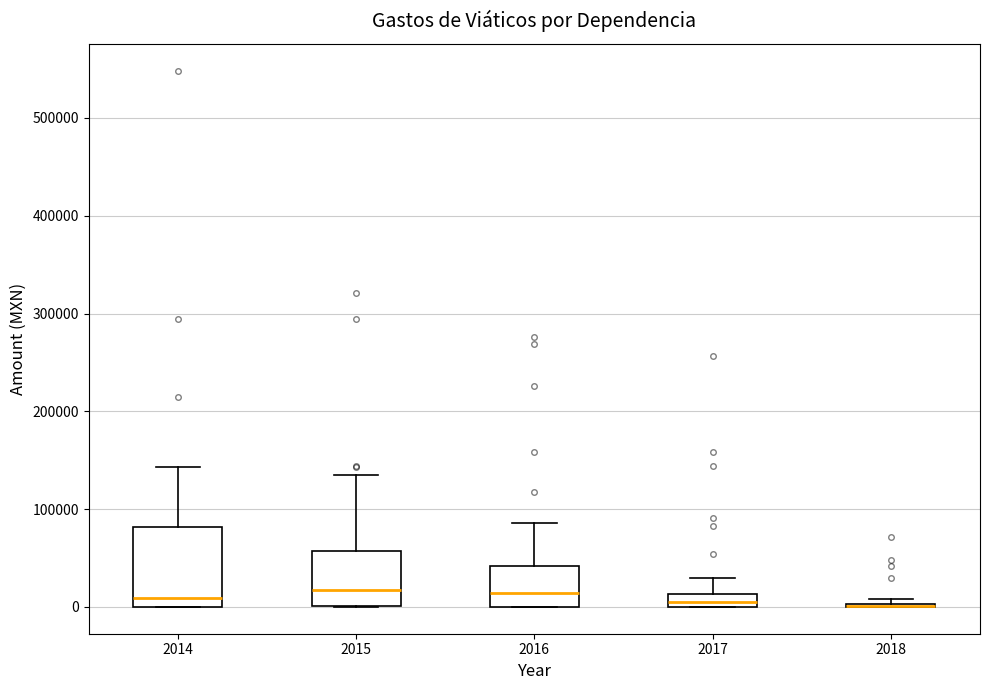

Comparing the boxes themselves (not the whiskers), which one is the tallest?

2014